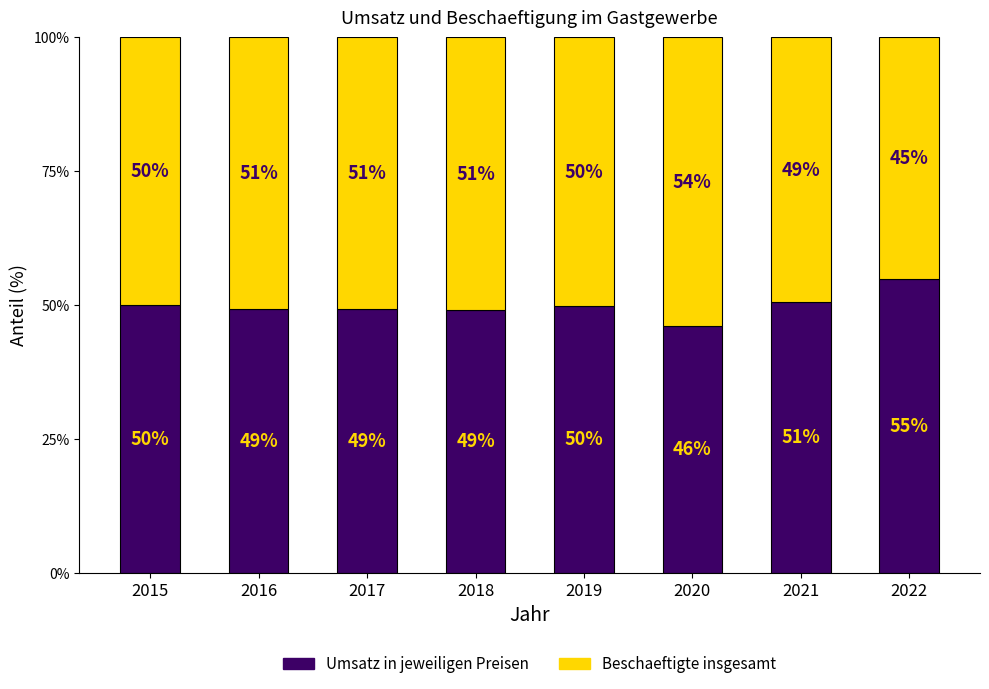

What is the value of the Umsatz in jeweiligen Preisen bar at the 6th from the left?

46.1